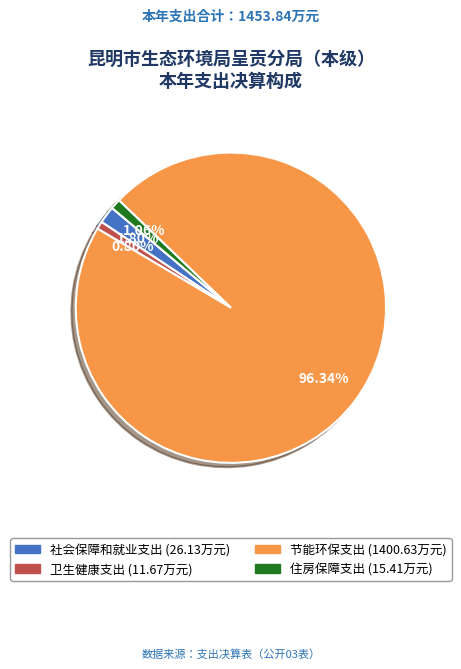

Do 卫生健康支出 and 节能环保支出 together represent more than half of the pie?

Yes